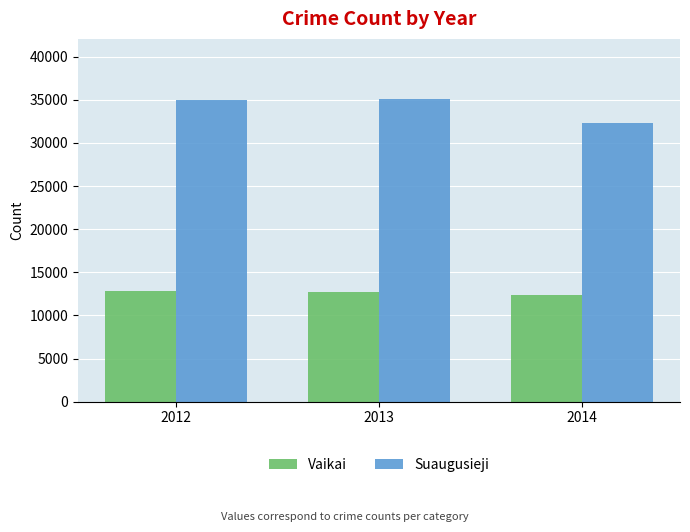

At which label is Suaugusieji closest to 33667?

2012